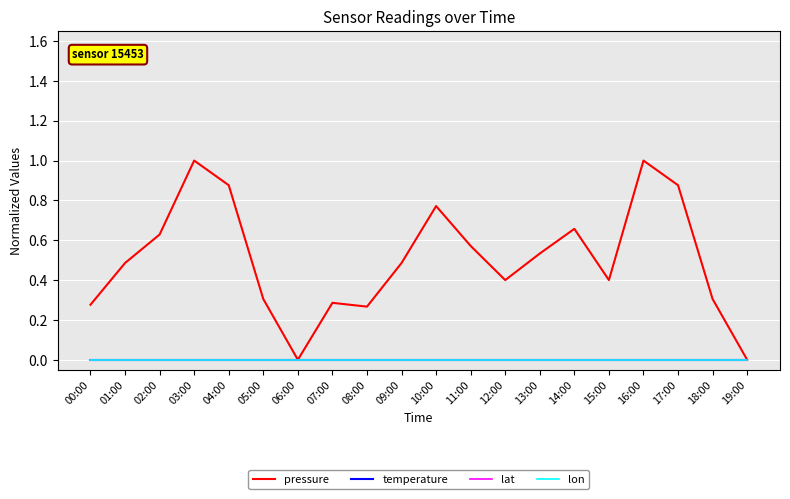

What are all the series names shown in the legend?

pressure, temperature, lat, lon